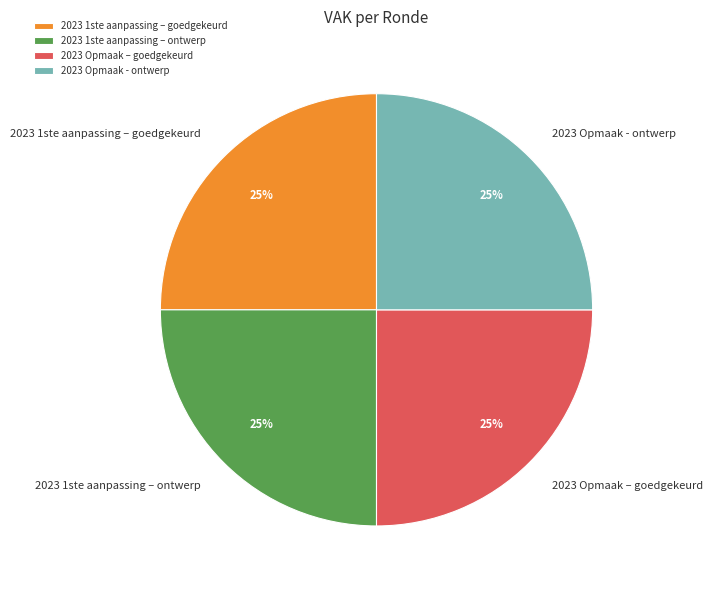

Is there a majority slice in this chart?

No